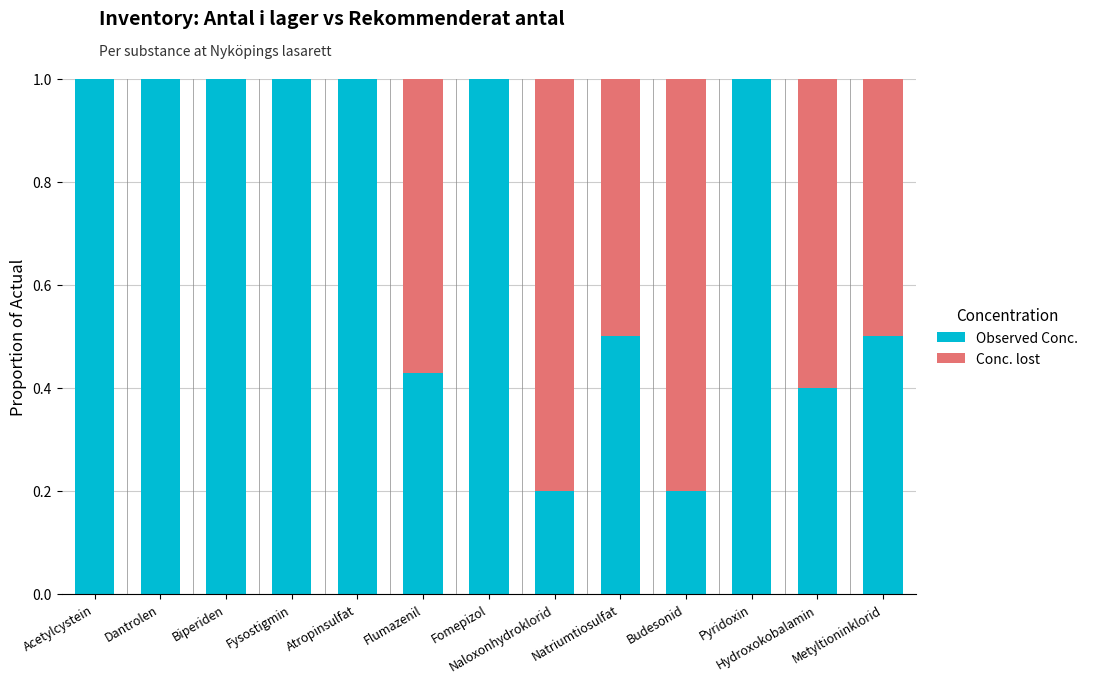

What is the total value across all series at Natriumtiosulfat?

1.0